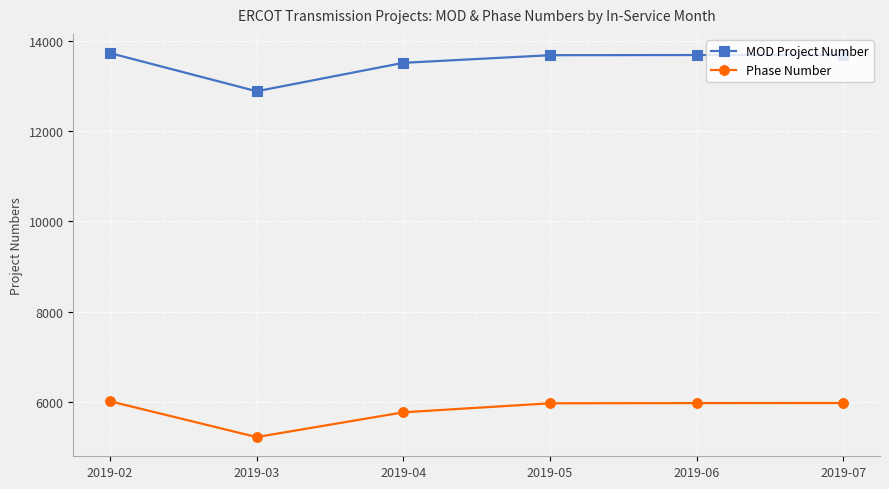

True or false: Phase Number and MOD Project Number cross at least once.

False